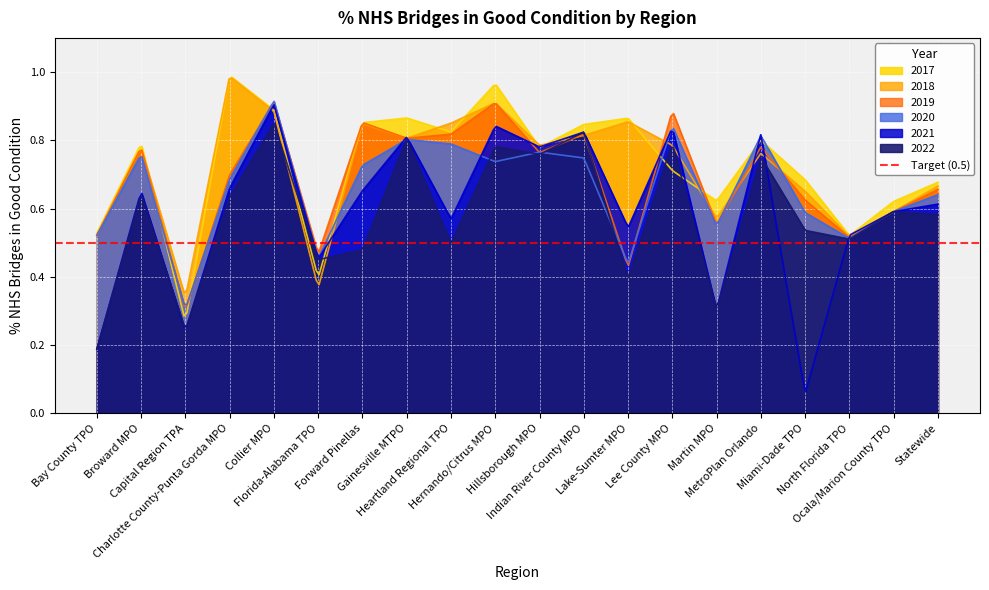

The value of 2018 at MetroPlan Orlando is 0.5. True or false?

False